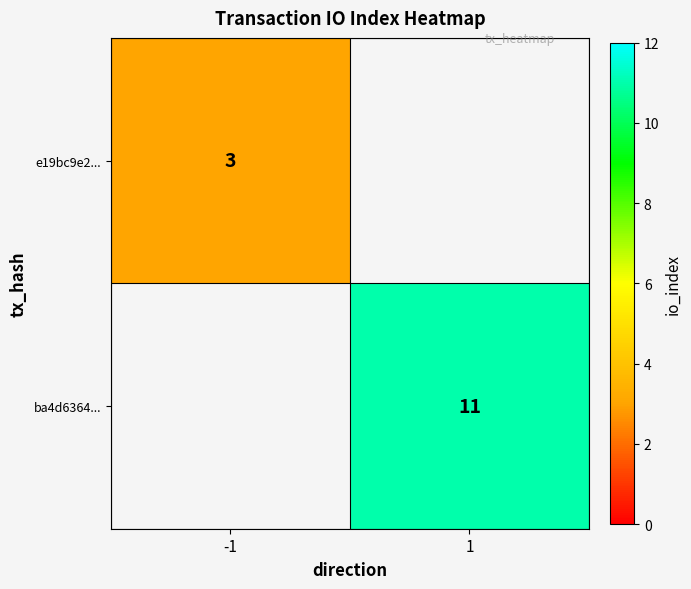

Is the value of ba4d6364... at 1 greater than the value of e19bc9e2... at -1?

Yes